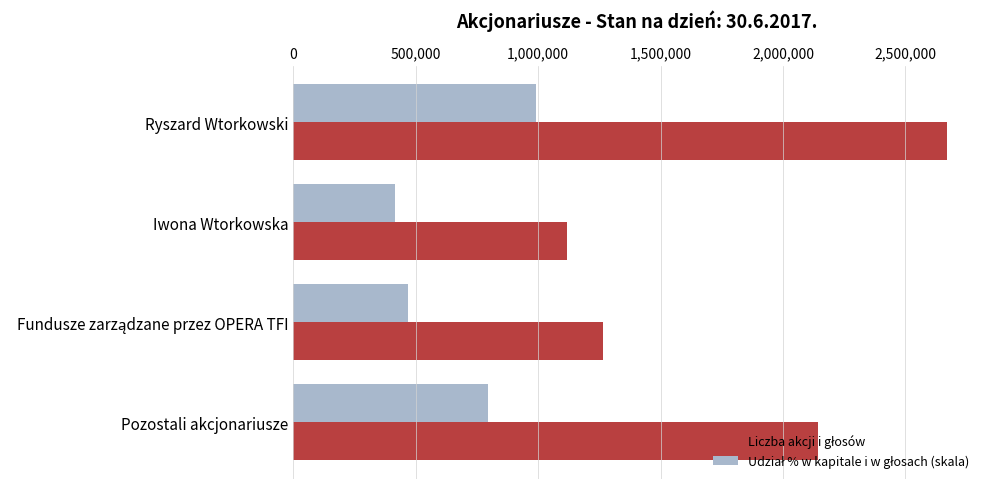

At which category is the sum across all series the highest?

Ryszard Wtorkowski